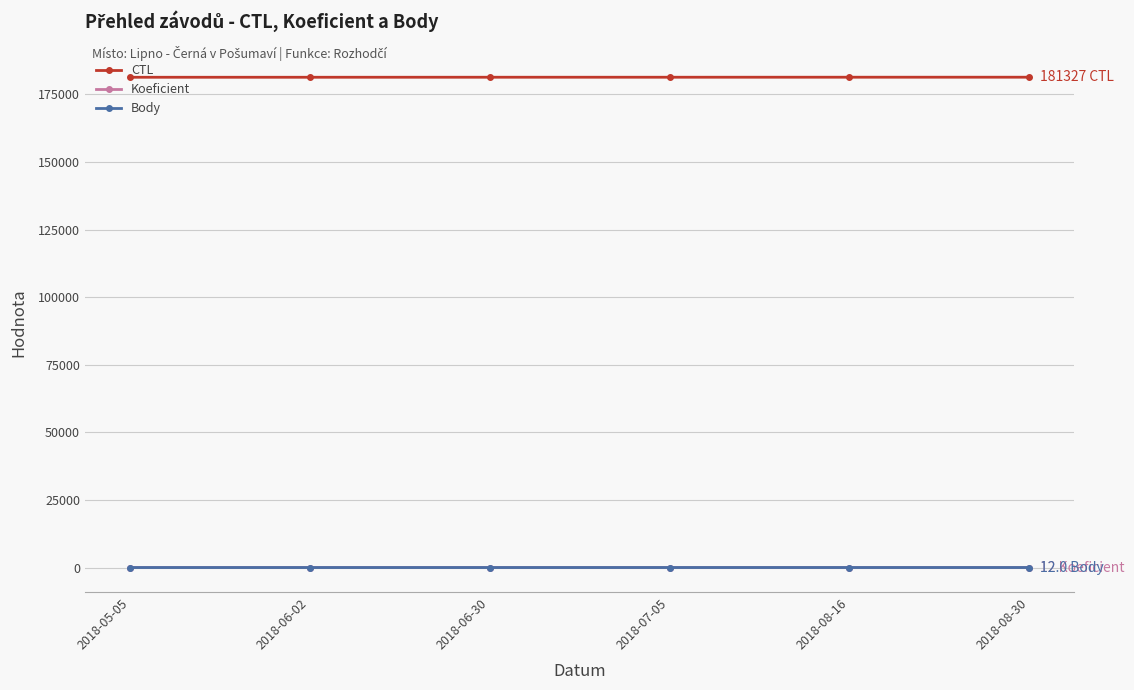

What is the greatest value displayed?

181327